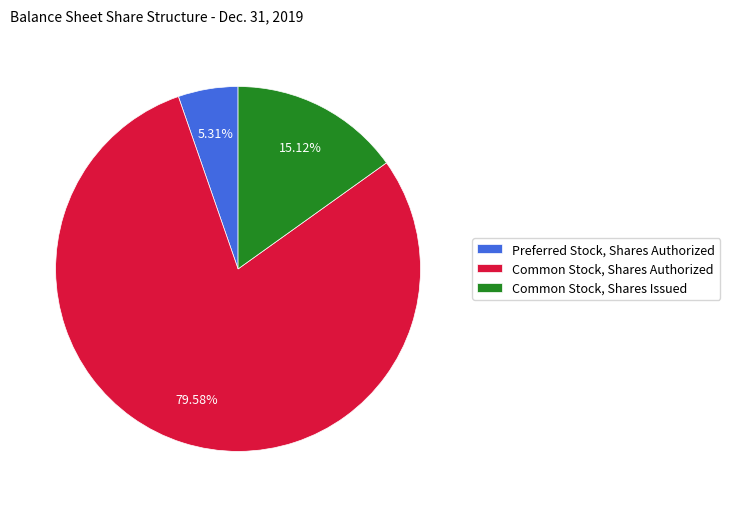

What percentage do Common Stock, Shares Authorized and Preferred Stock, Shares Authorized together represent?

84.9%